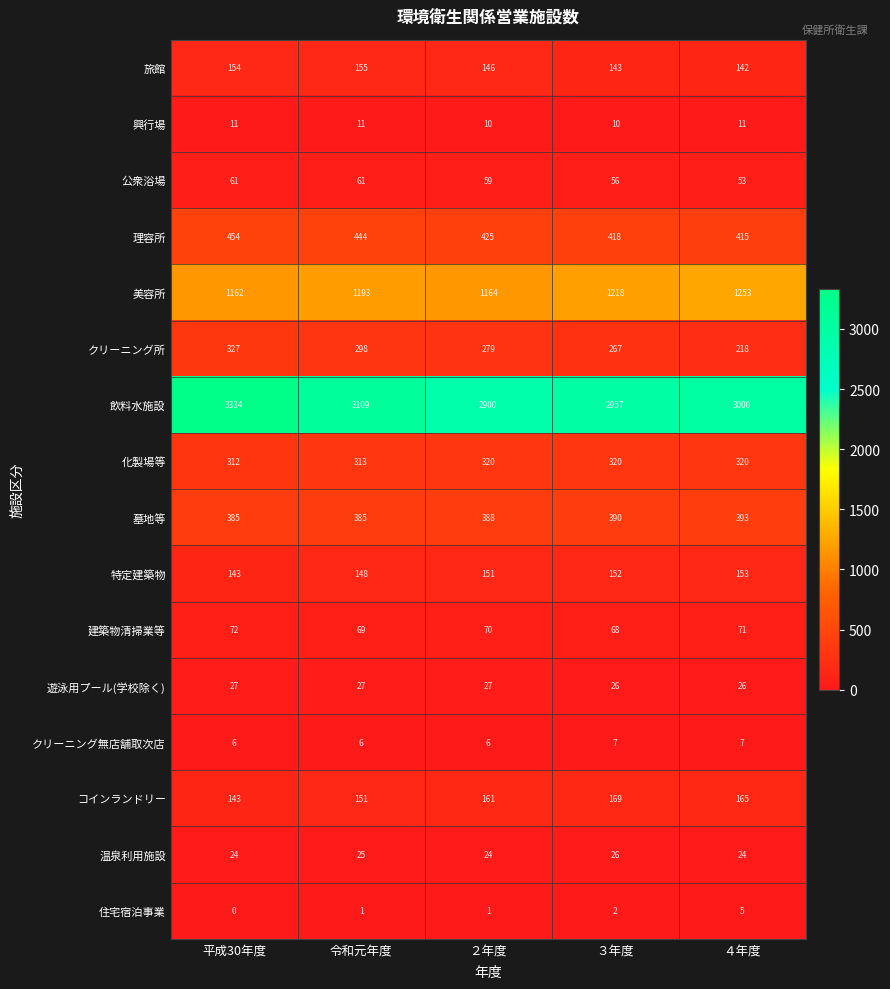

Which series has the widest spread of values?

飲料水施設